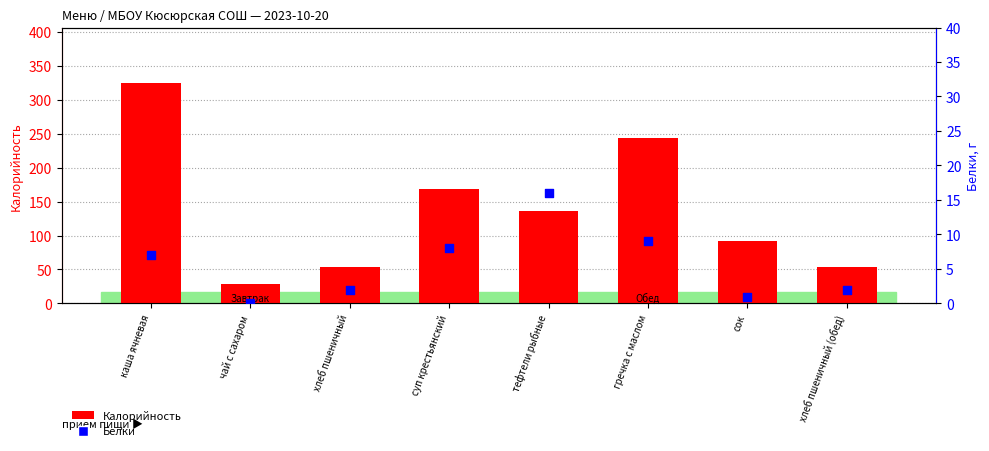

At which category is the sum across all series the highest?

каша ячневая